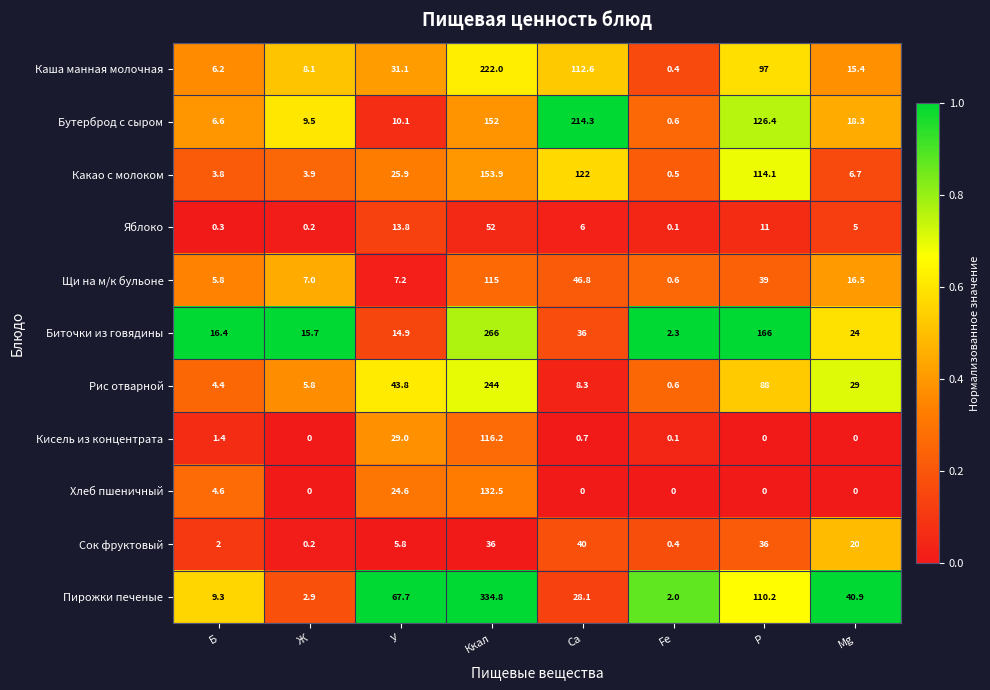

What is the spread (max minus min) of values at Ккал?

298.8